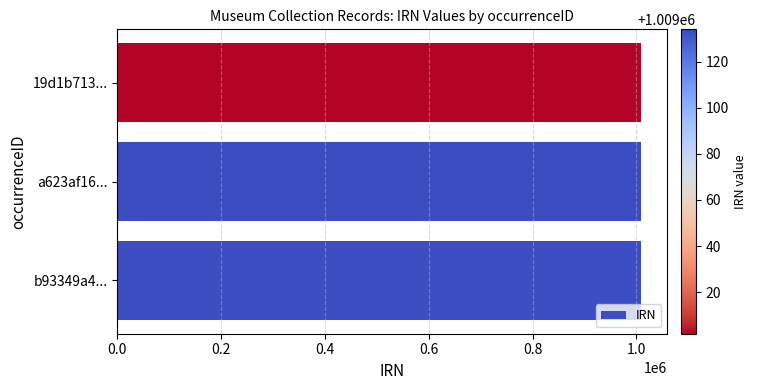

How many bars are there in total?

3